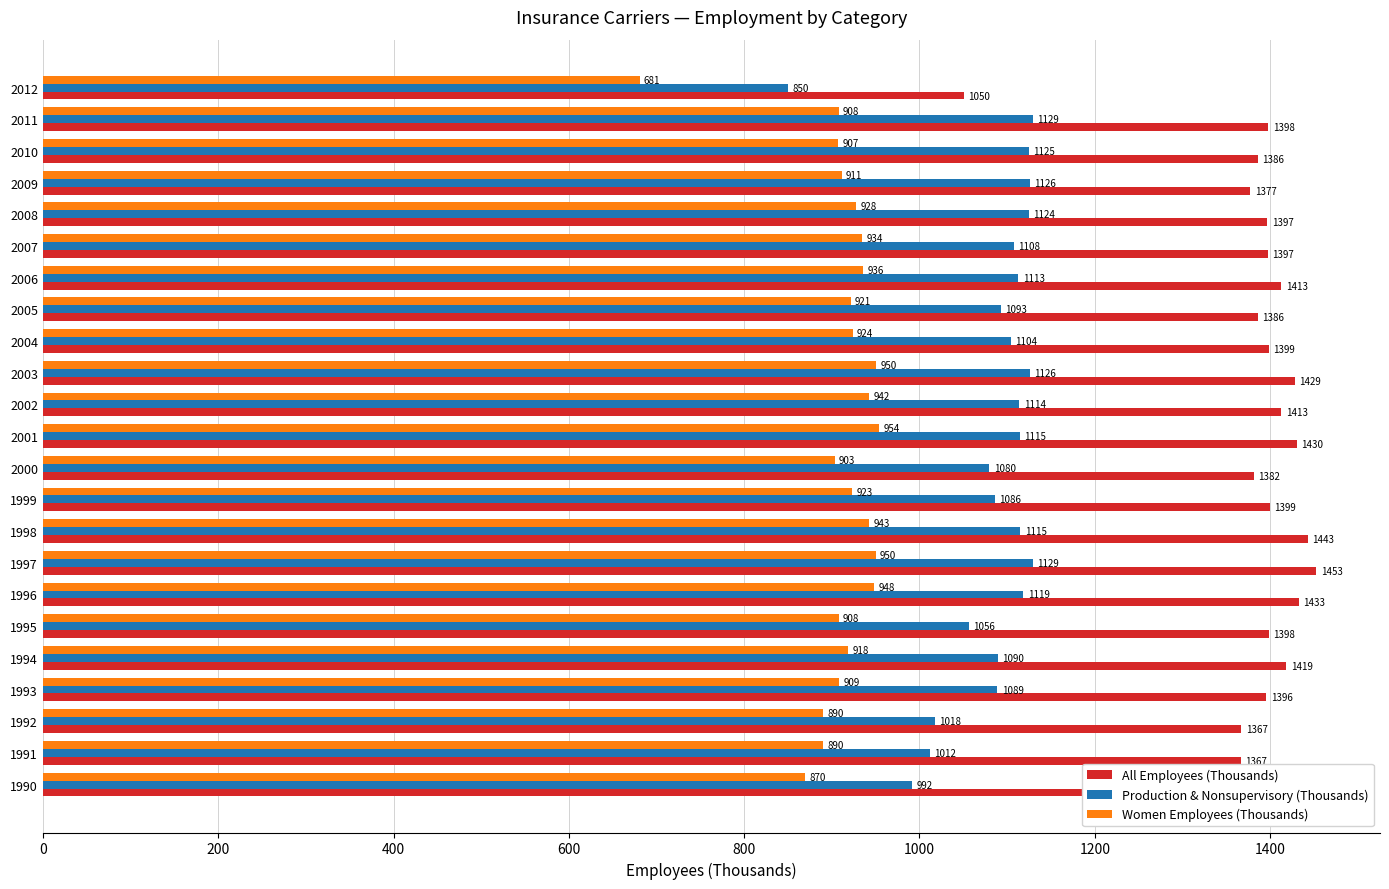

Which series has the largest range (max minus min)?

All Employees (Thousands)